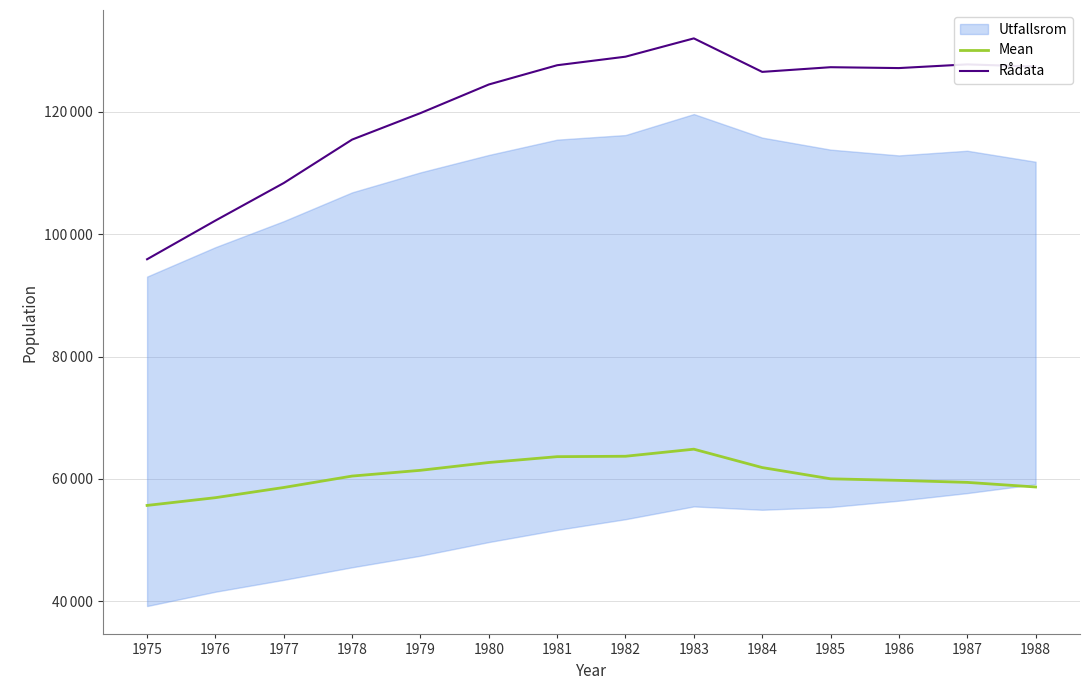

True or false: Rådata and Mean intersect in this chart.

False